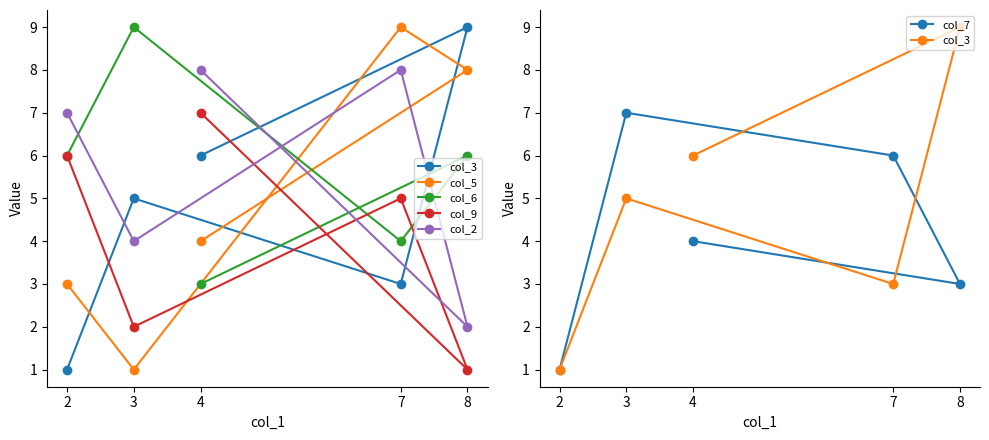

What is the minimum value shown in the chart?

1